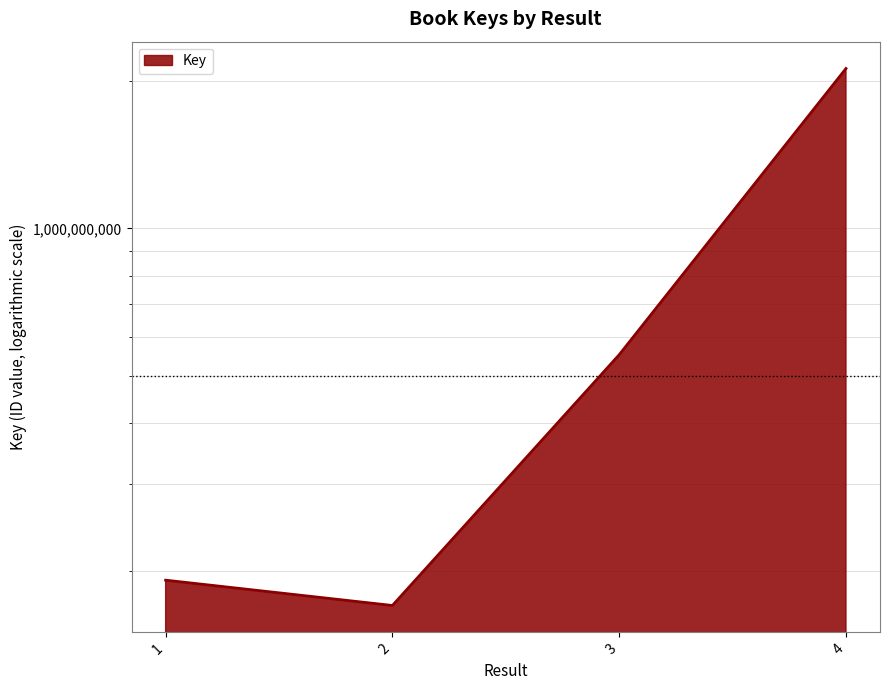

What is the approximate value at 4, to the nearest 100?

2119520200